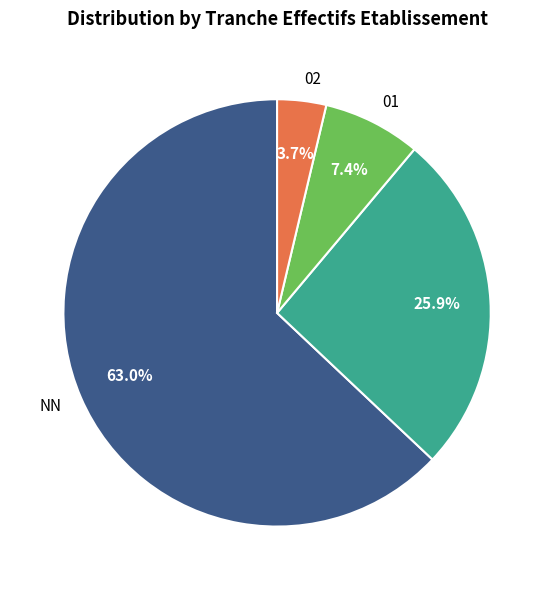

Is there a majority slice in this chart?

Yes